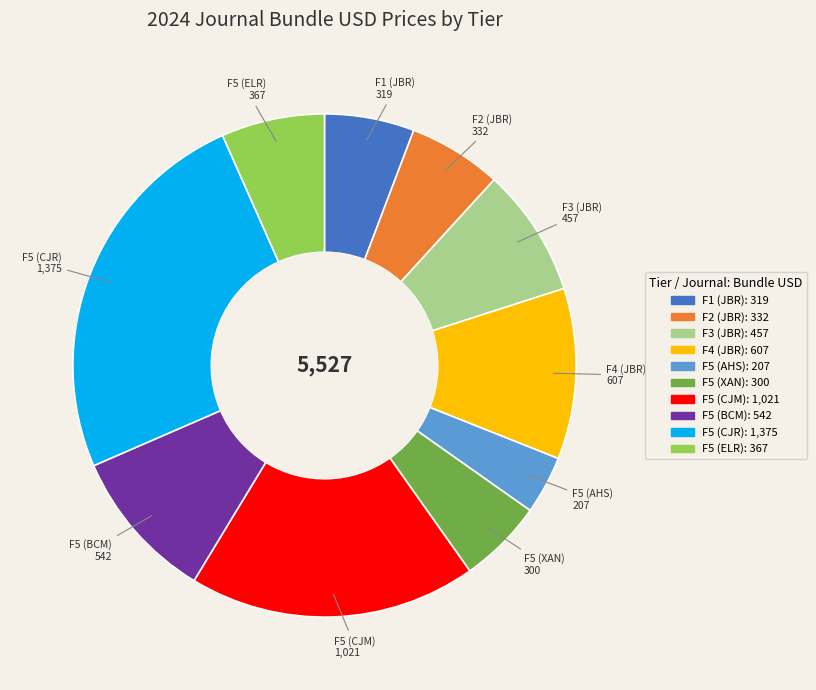

How many slices are in this pie chart?

10